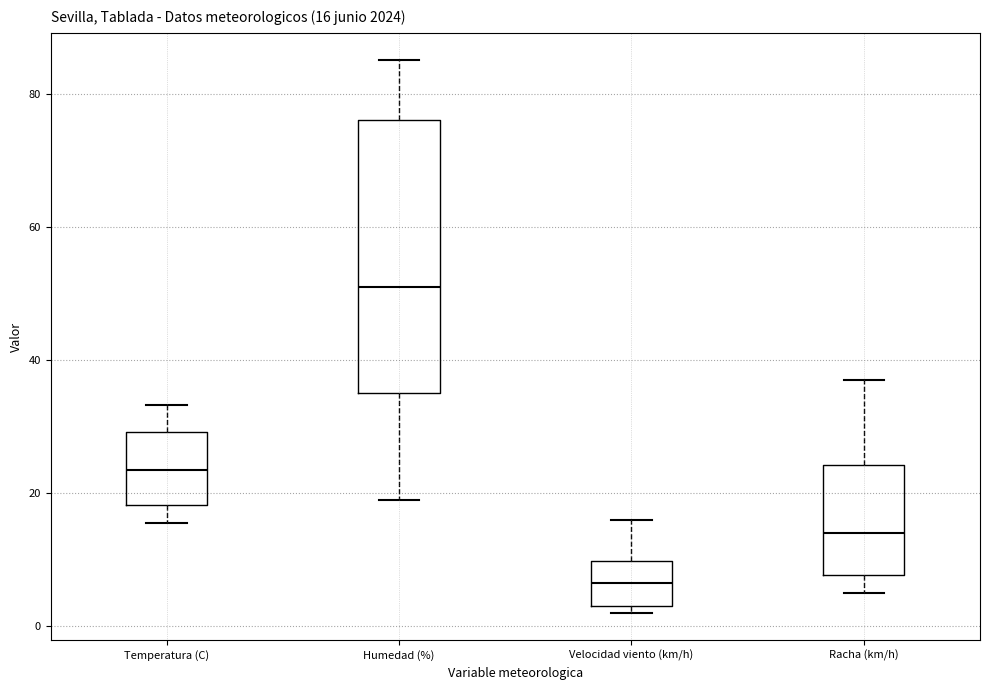

Which box is the tallest, from its lower edge to its upper edge?

Humedad (%)